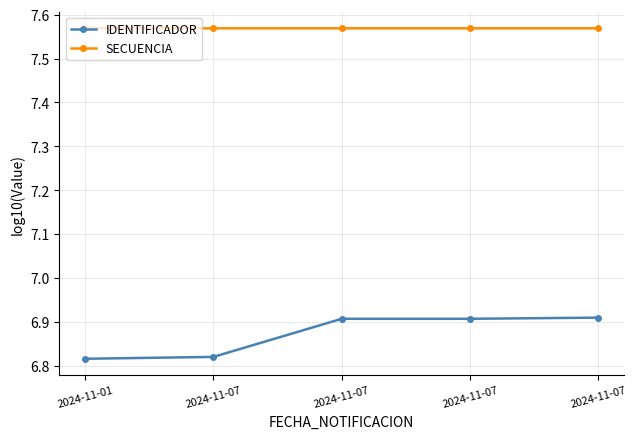

Which category has the lowest value in the IDENTIFICADOR series?

2024-11-01